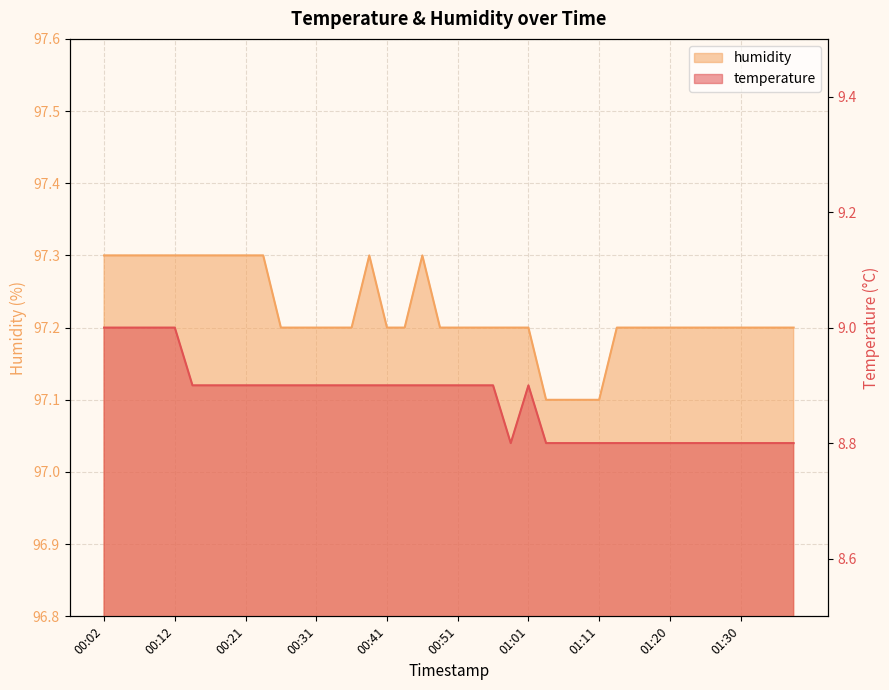

What is the total value across all series at 00:58?

106.0